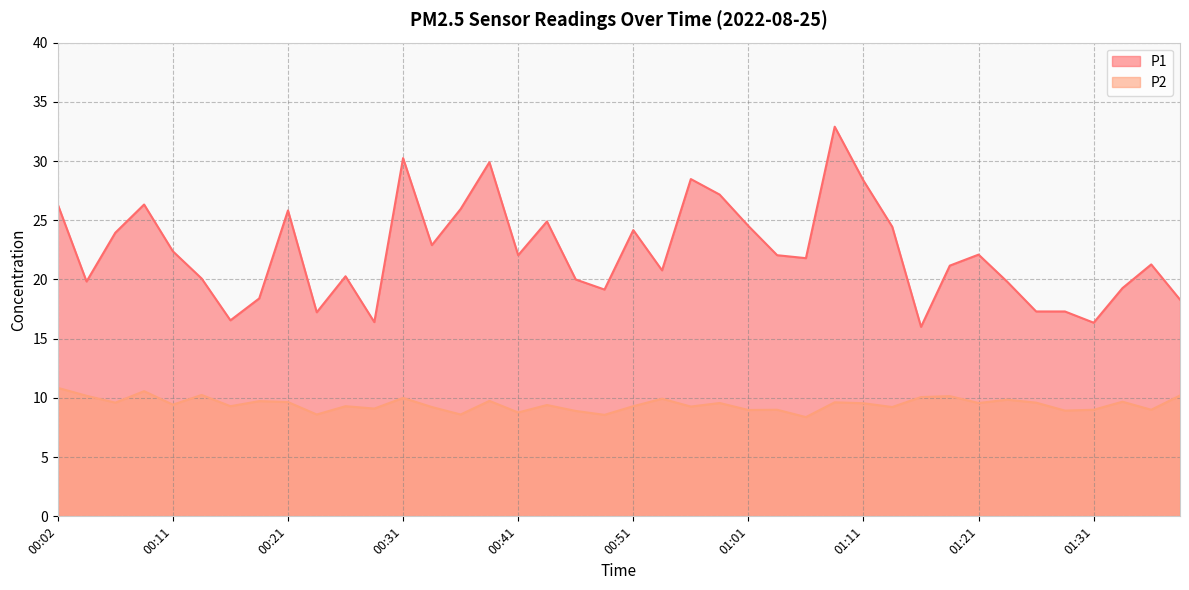

Read the P1 value at 00:06.

23.9